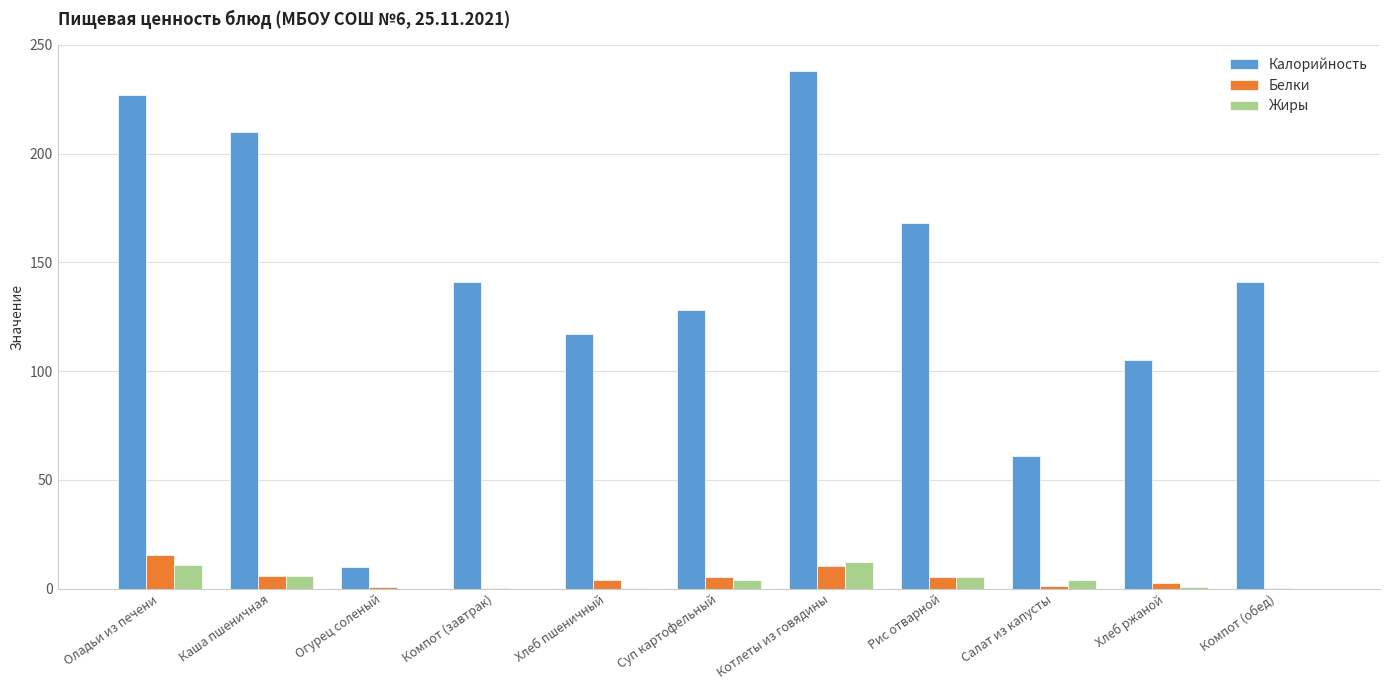

The Белки series shows 5.1 at Суп картофельный. True or false?

True